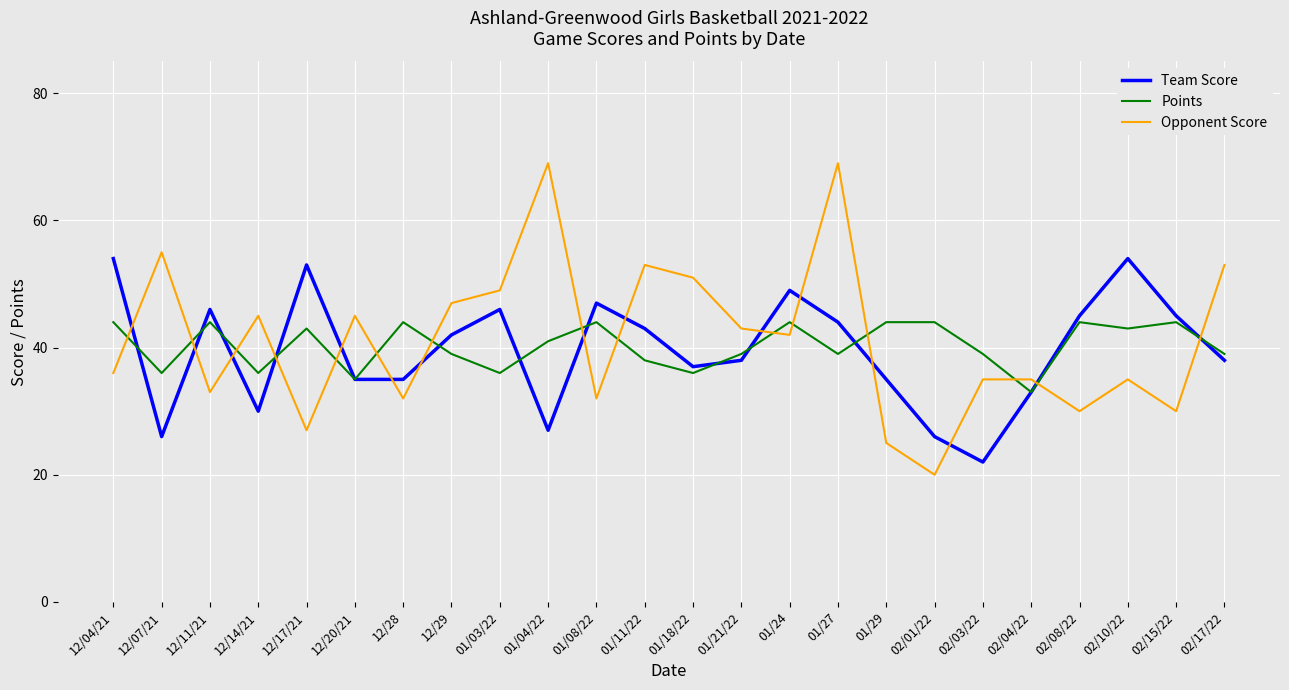

Rank the series by their maximum value, from highest to lowest.

Opponent Score, Team Score, Points